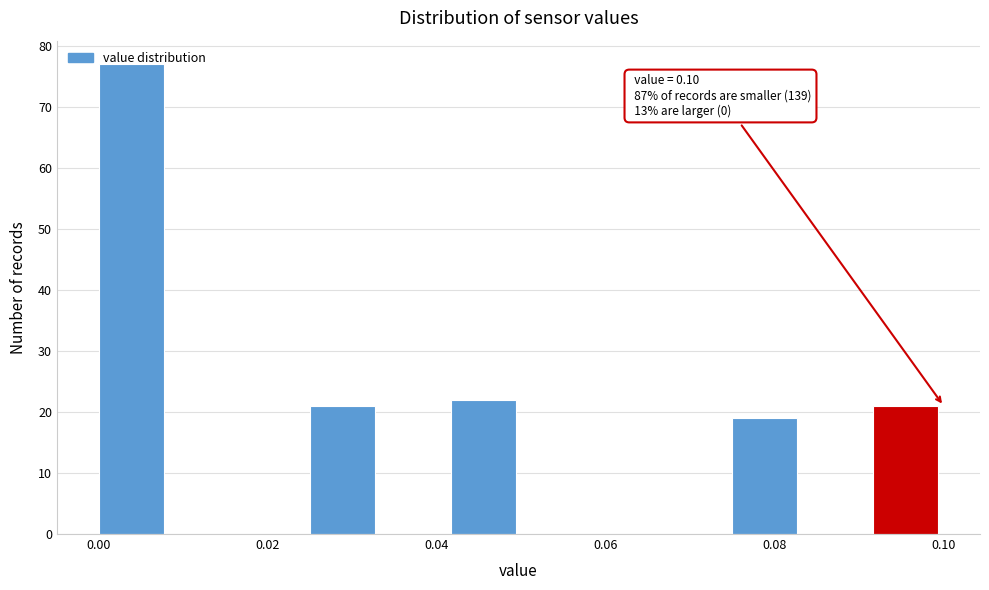

Which range on the x-axis has the tallest bar?

0.000 to 0.008